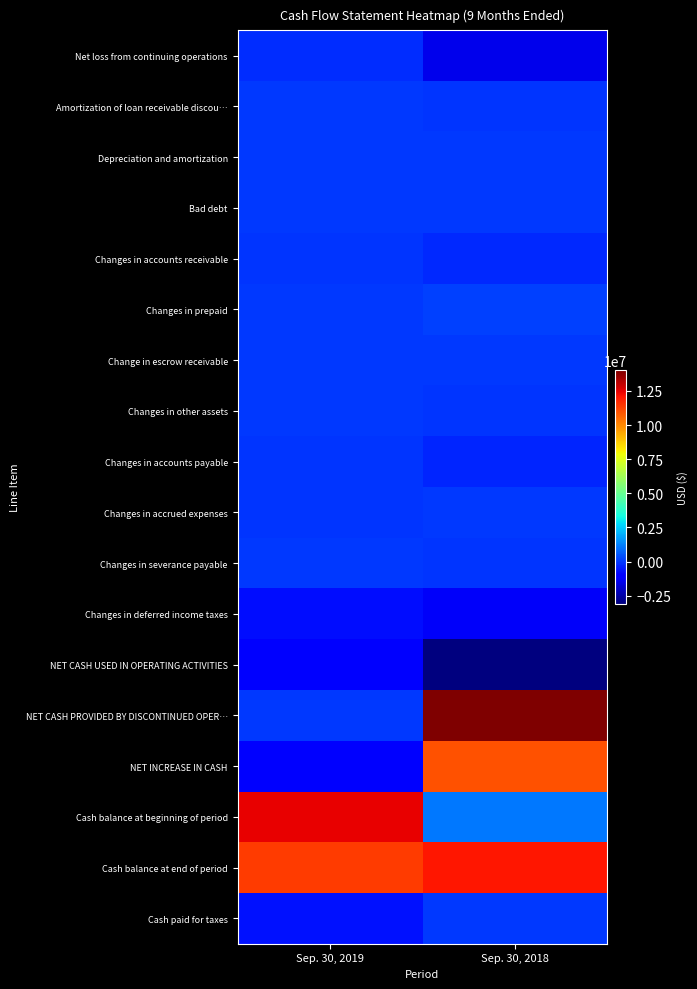

Reading left to right, transcribe all the data shown in this chart.

Net loss from continuing operations: Sep. 30, 2019=-210911	Sep. 30, 2018=-1427513
Amortization of loan receivable discou…: Sep. 30, 2019=0	Sep. 30, 2018=-19637
Depreciation and amortization: Sep. 30, 2019=0	Sep. 30, 2018=4026
Bad debt: Sep. 30, 2019=0	Sep. 30, 2018=16197
Changes in accounts receivable: Sep. 30, 2019=-24262	Sep. 30, 2018=-225514
Changes in prepaid: Sep. 30, 2019=11894	Sep. 30, 2018=119950
Change in escrow receivable: Sep. 30, 2019=-5381	Sep. 30, 2018=-2429
Changes in other assets: Sep. 30, 2019=-1872	Sep. 30, 2018=-15822
Changes in accounts payable: Sep. 30, 2019=-59105	Sep. 30, 2018=-303792
Changes in accrued expenses: Sep. 30, 2019=-64451	Sep. 30, 2018=23676
Changes in severance payable: Sep. 30, 2019=0	Sep. 30, 2018=-26764
Changes in deferred income taxes: Sep. 30, 2019=-690934	Sep. 30, 2018=-1226314
NET CASH USED IN OPERATING ACTIVITIES: Sep. 30, 2019=-1045022	Sep. 30, 2018=-3083936
NET CASH PROVIDED BY DISCONTINUED OPER…: Sep. 30, 2019=0	Sep. 30, 2018=14002591
NET INCREASE IN CASH: Sep. 30, 2019=-1045022	Sep. 30, 2018=10973655
Cash balance at beginning of period: Sep. 30, 2019=12412583	Sep. 30, 2018=1069917
Cash balance at end of period: Sep. 30, 2019=11367561	Sep. 30, 2018=12043572
Cash paid for taxes: Sep. 30, 2019=-662789	Sep. 30, 2018=0